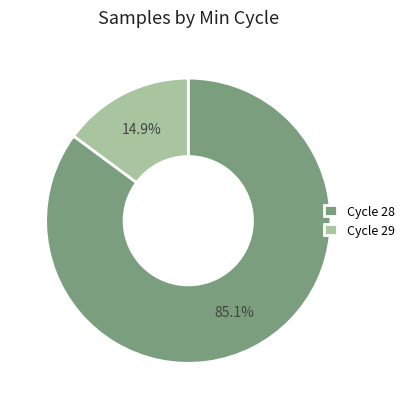

Approximately how many times larger is the value at Cycle 28 compared to Cycle 29?

5.7